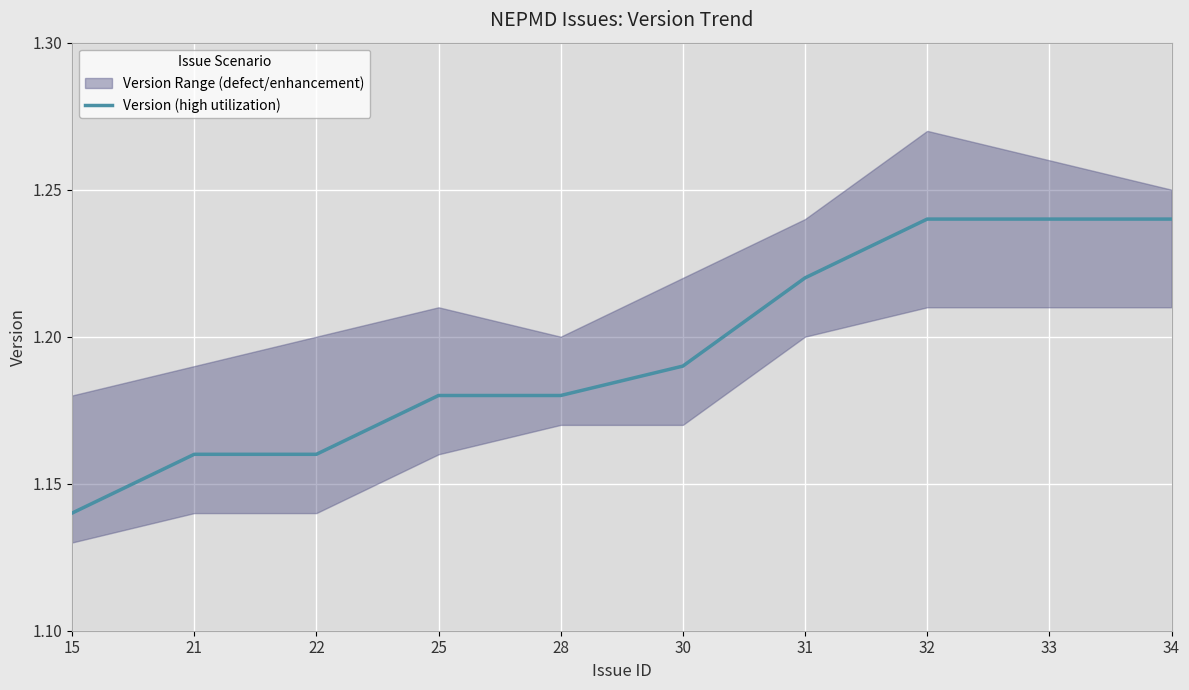

The value at 32 is 1.2. True or false?

True